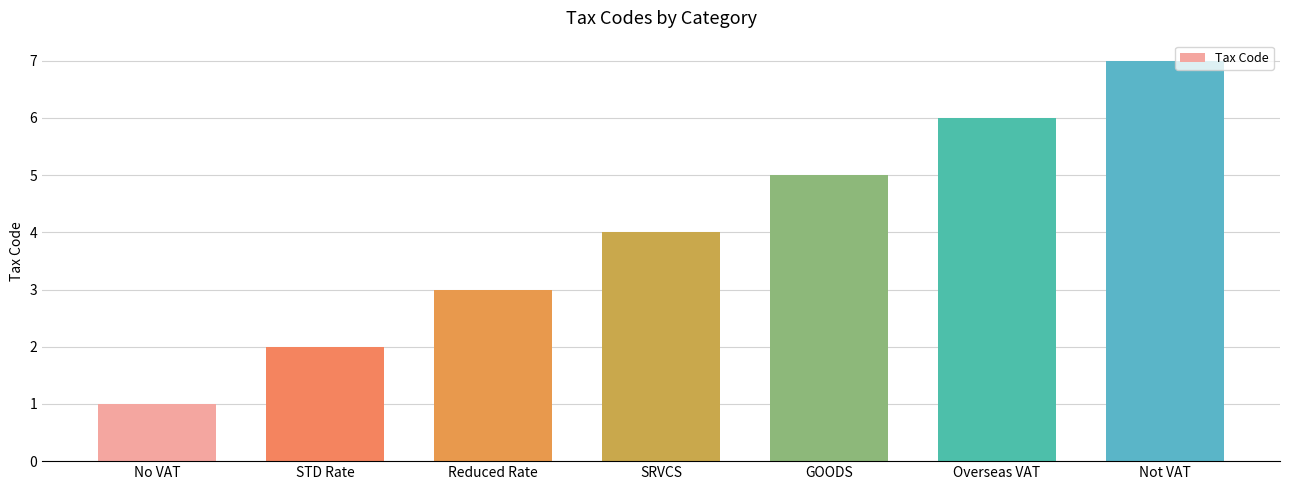

List the labels in order of value, largest first.

Not VAT, Overseas VAT, GOODS, SRVCS, Reduced Rate, STD Rate, No VAT